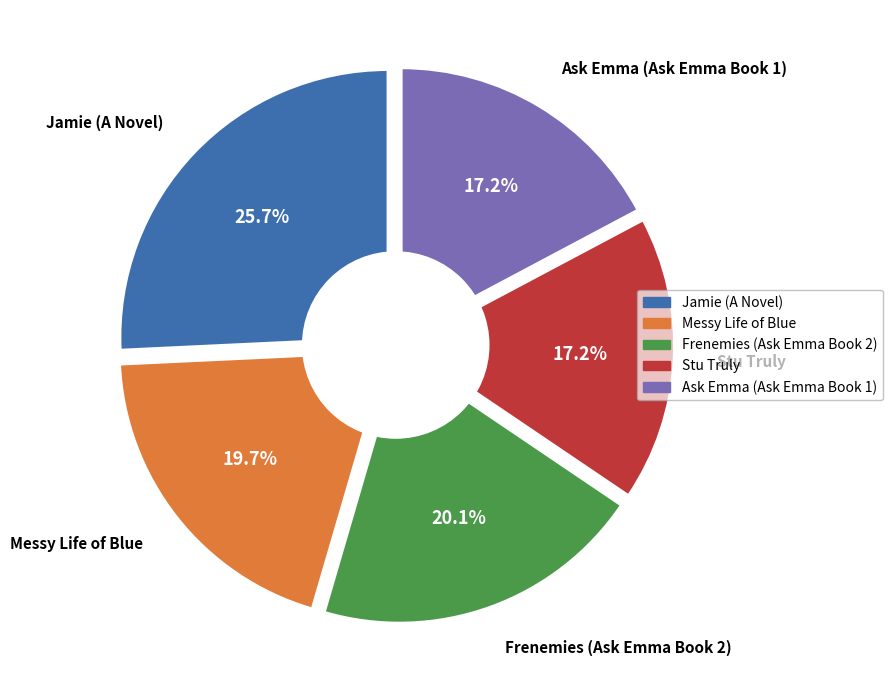

How many slices are in this pie chart?

5